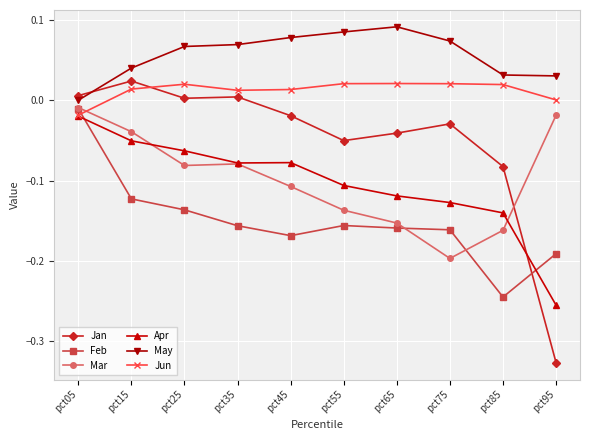

The value of Jan at pct15 is 0.0. True or false?

True